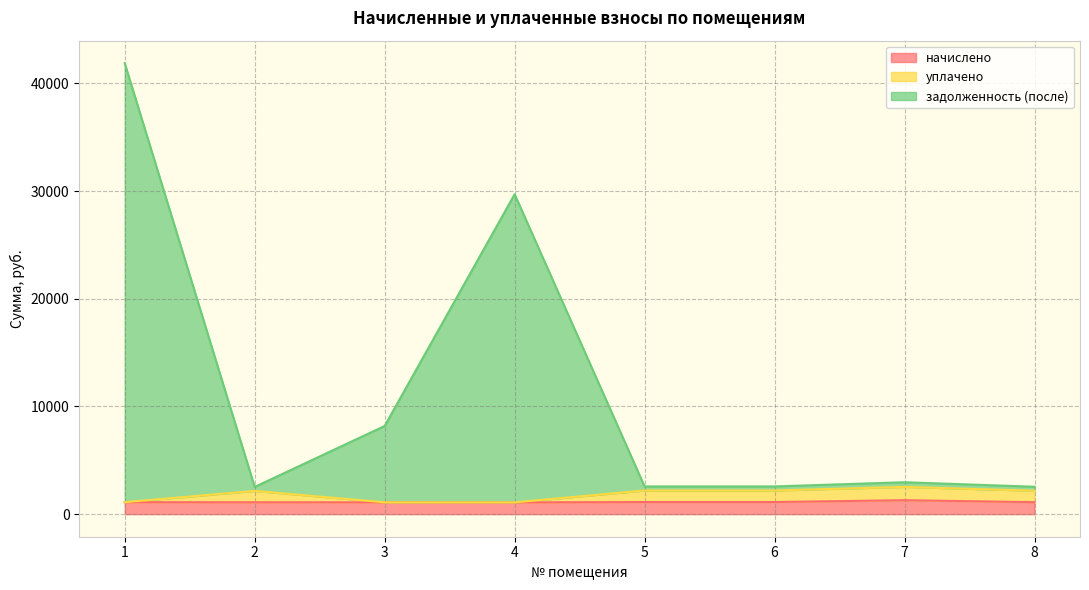

What is the approximate value of начислено at 1?

1114.4